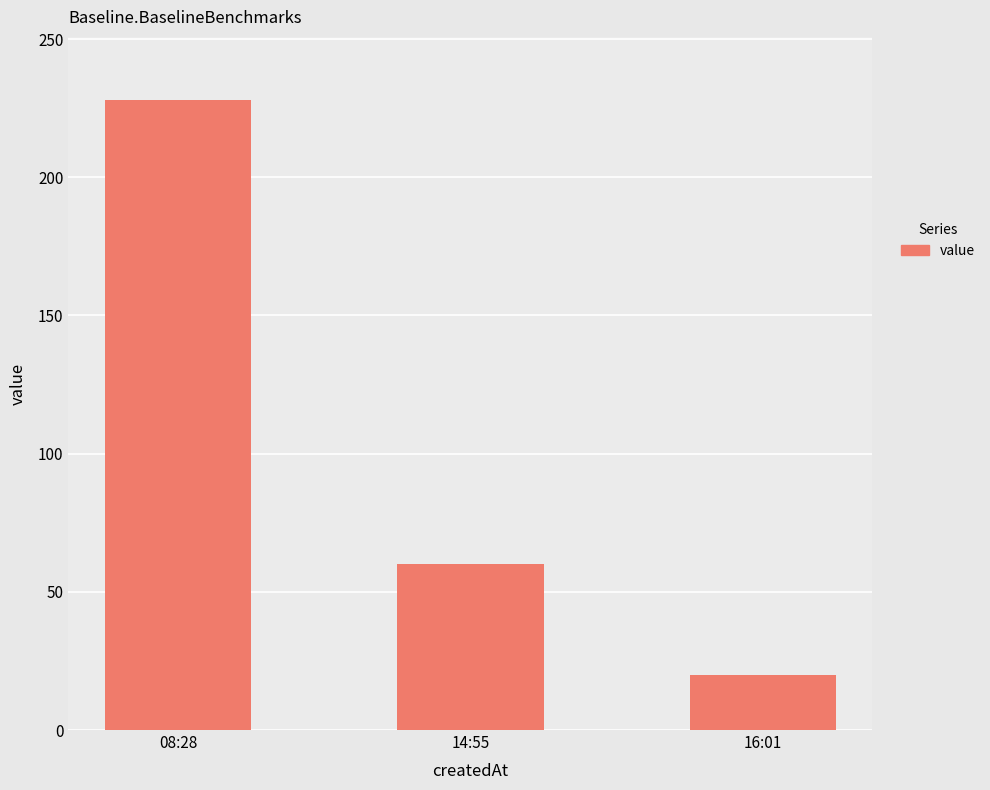

Where is the data nearest to the value 124?

14:55